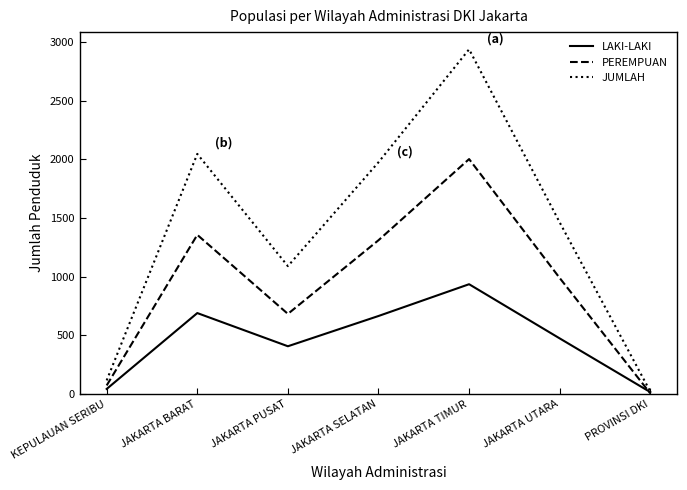

Which category has the lowest value in the JUMLAH series?

PROVINSI DKI